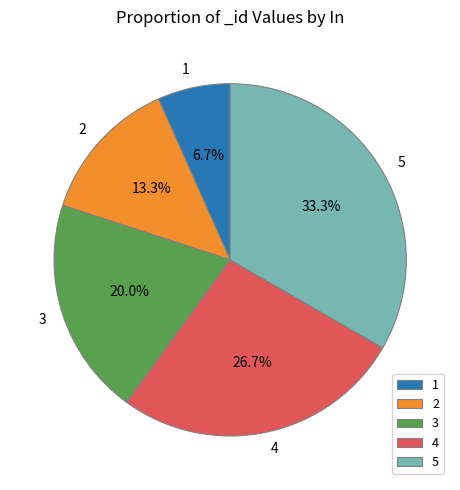

To the nearest percent, what portion does 1 represent?

7%